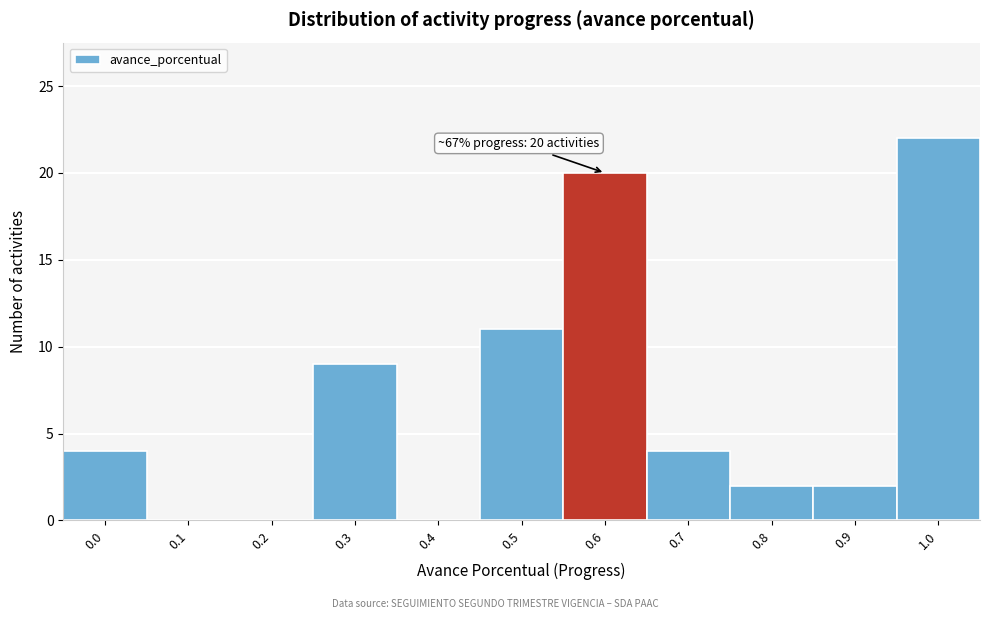

Reading left to right, extract all data points from this chart.

0.0=4	0.1=0	0.2=0	0.3=9	0.4=0	0.5=11	0.6=20	0.7=4	0.8=2	0.9=2	1.0=22